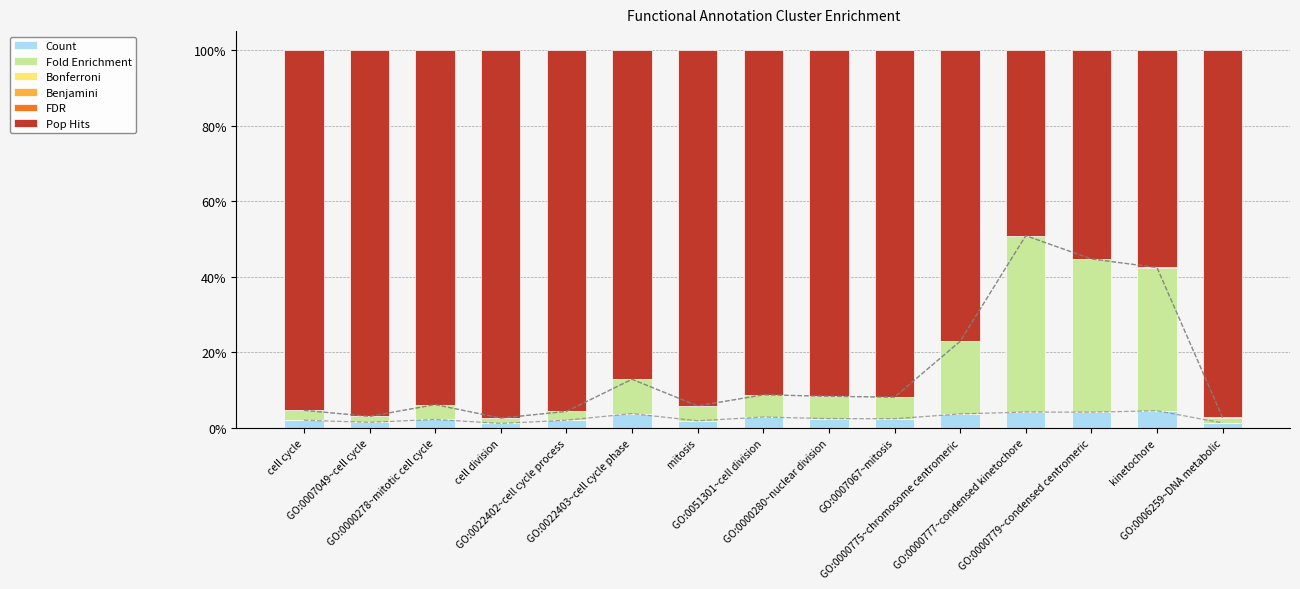

What is the value of the Count bar at the 4th from the left?

1.2